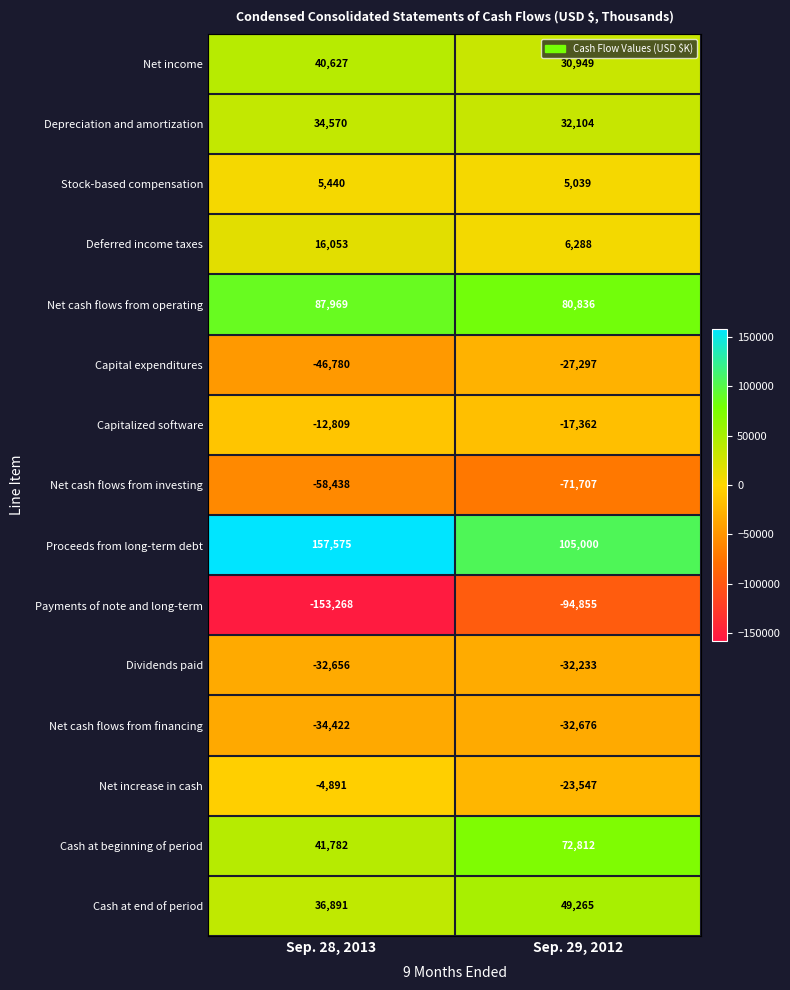

Reading right to left, transcribe all the data shown in this chart.

Net income: Sep. 29, 2012=30949	Sep. 28, 2013=40627
Depreciation and amortization: Sep. 29, 2012=32104	Sep. 28, 2013=34570
Stock-based compensation: Sep. 29, 2012=5039	Sep. 28, 2013=5440
Deferred income taxes: Sep. 29, 2012=6288	Sep. 28, 2013=16053
Net cash flows from operating: Sep. 29, 2012=80836	Sep. 28, 2013=87969
Capital expenditures: Sep. 29, 2012=-27297	Sep. 28, 2013=-46780
Capitalized software: Sep. 29, 2012=-17362	Sep. 28, 2013=-12809
Net cash flows from investing: Sep. 29, 2012=-71707	Sep. 28, 2013=-58438
Proceeds from long-term debt: Sep. 29, 2012=105000	Sep. 28, 2013=157575
Payments of note and long-term: Sep. 29, 2012=-94855	Sep. 28, 2013=-153268
Dividends paid: Sep. 29, 2012=-32233	Sep. 28, 2013=-32656
Net cash flows from financing: Sep. 29, 2012=-32676	Sep. 28, 2013=-34422
Net increase in cash: Sep. 29, 2012=-23547	Sep. 28, 2013=-4891
Cash at beginning of period: Sep. 29, 2012=72812	Sep. 28, 2013=41782
Cash at end of period: Sep. 29, 2012=49265	Sep. 28, 2013=36891